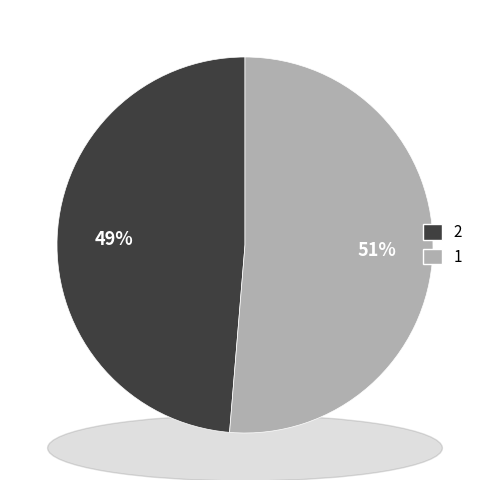

Which slice is the smallest?

2